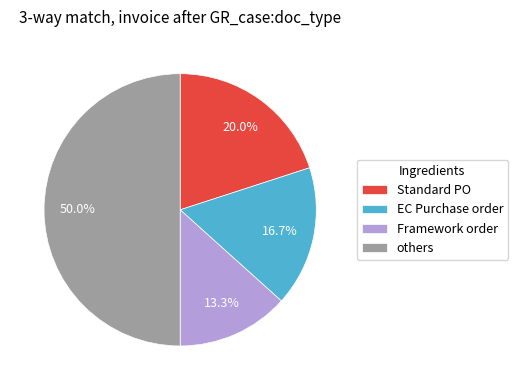

Which has a higher value, Standard PO or Framework order?

Standard PO